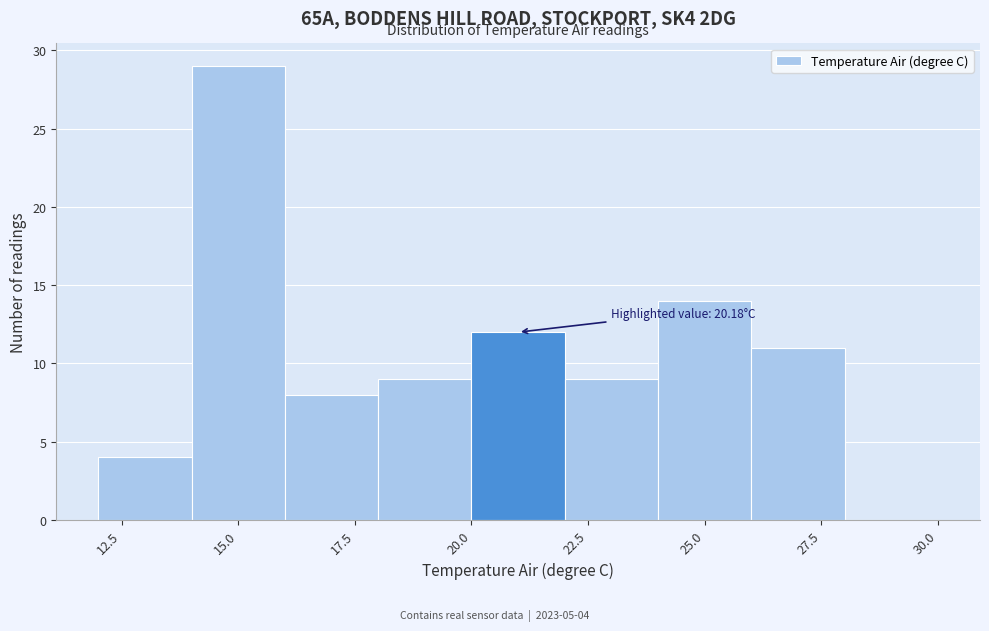

Which range on the x-axis has the tallest bar?

14 to 16